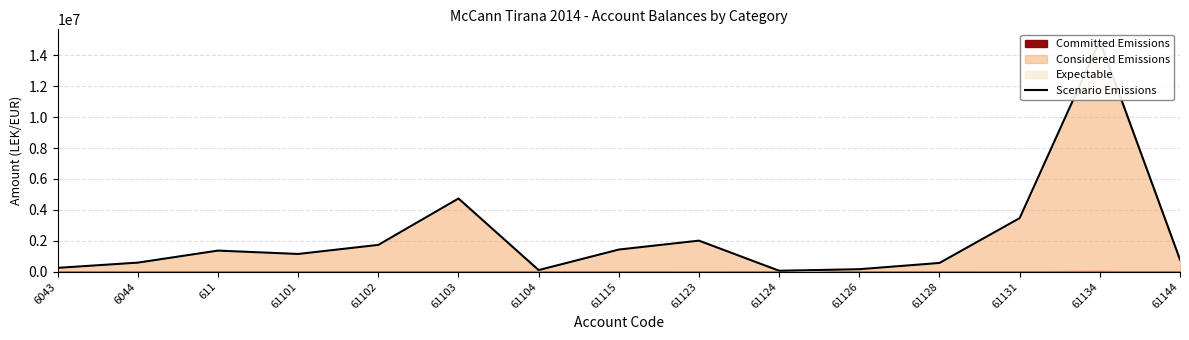

Which label corresponds to the smallest value in the chart?

61124